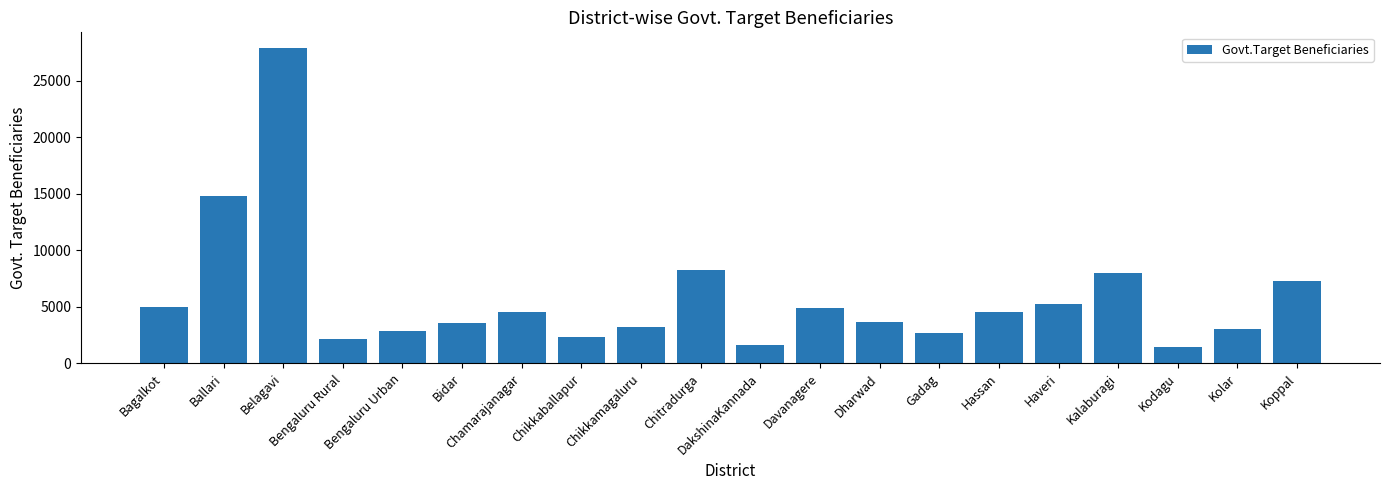

What is the value of the 13th bar from the left?

3699